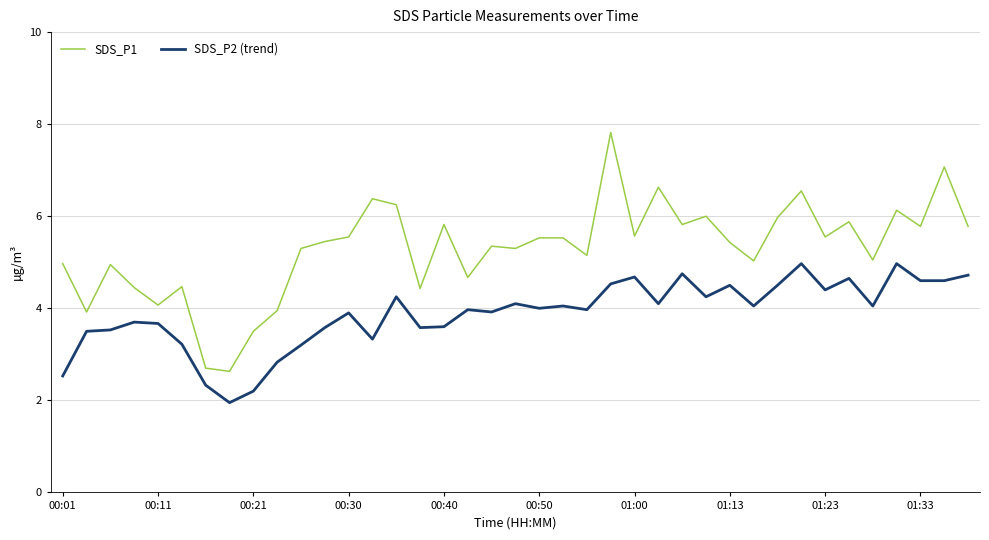

What is the maximum value for SDS_P2 (trend)?

5.0